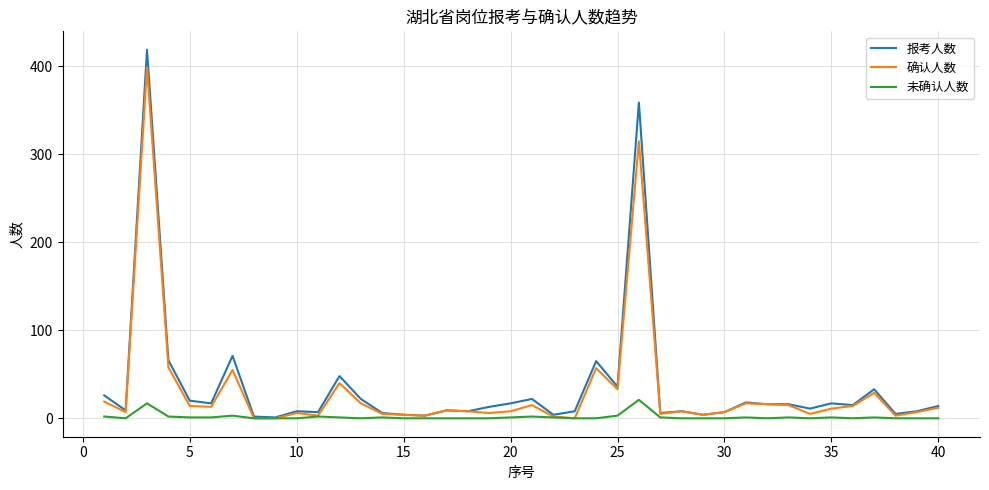

What are all the series names shown in the legend?

报考人数, 确认人数, 未确认人数